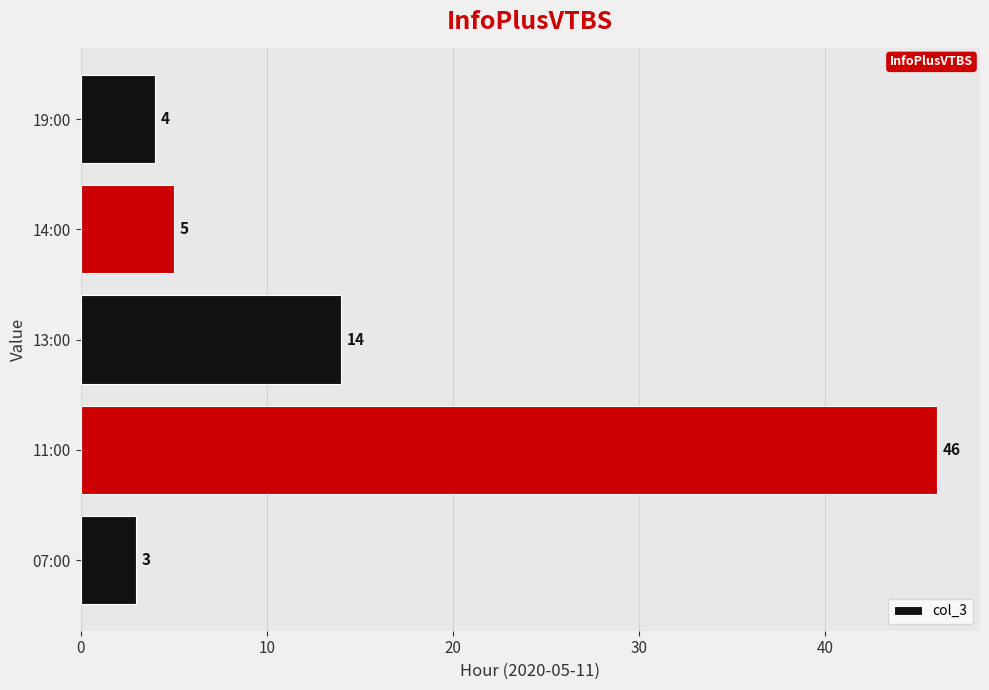

Reading top to bottom, extract all data points from this chart.

4	5	14	46	3